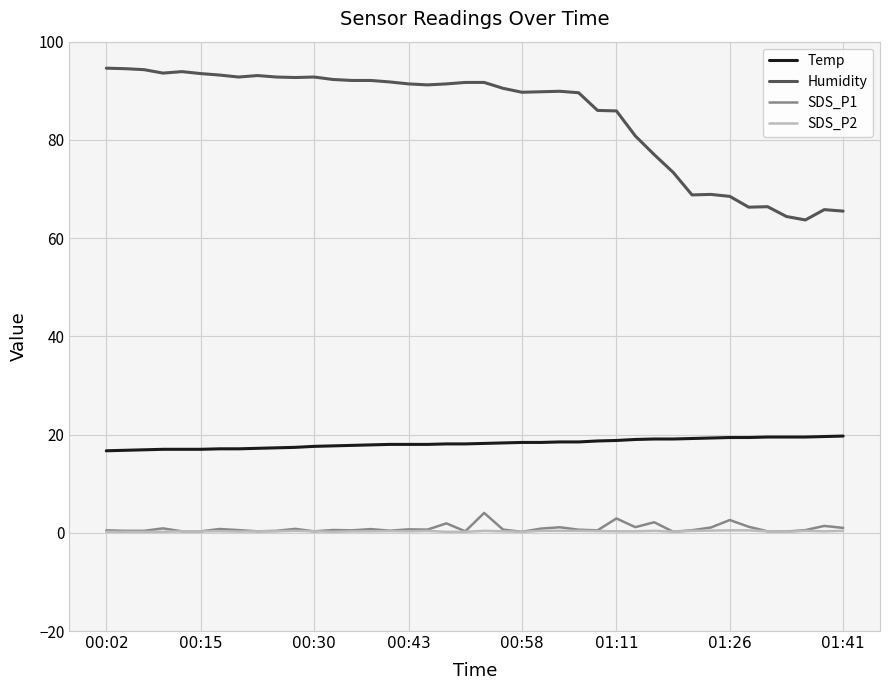

What are all the series names shown in the legend?

Temp, Humidity, SDS_P1, SDS_P2